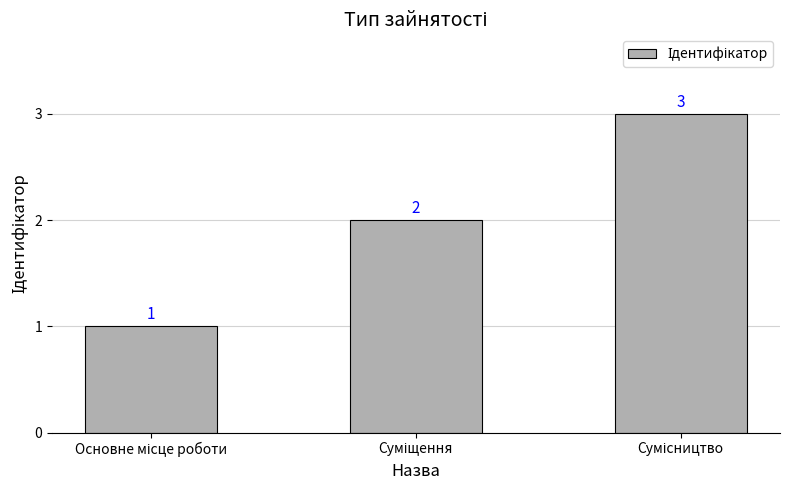

Reading left to right, what are all the values shown in this chart?

1	2	3